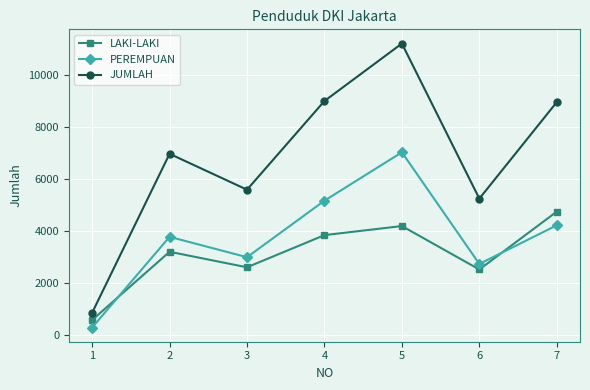

What is the total value across all series at 1?

1696